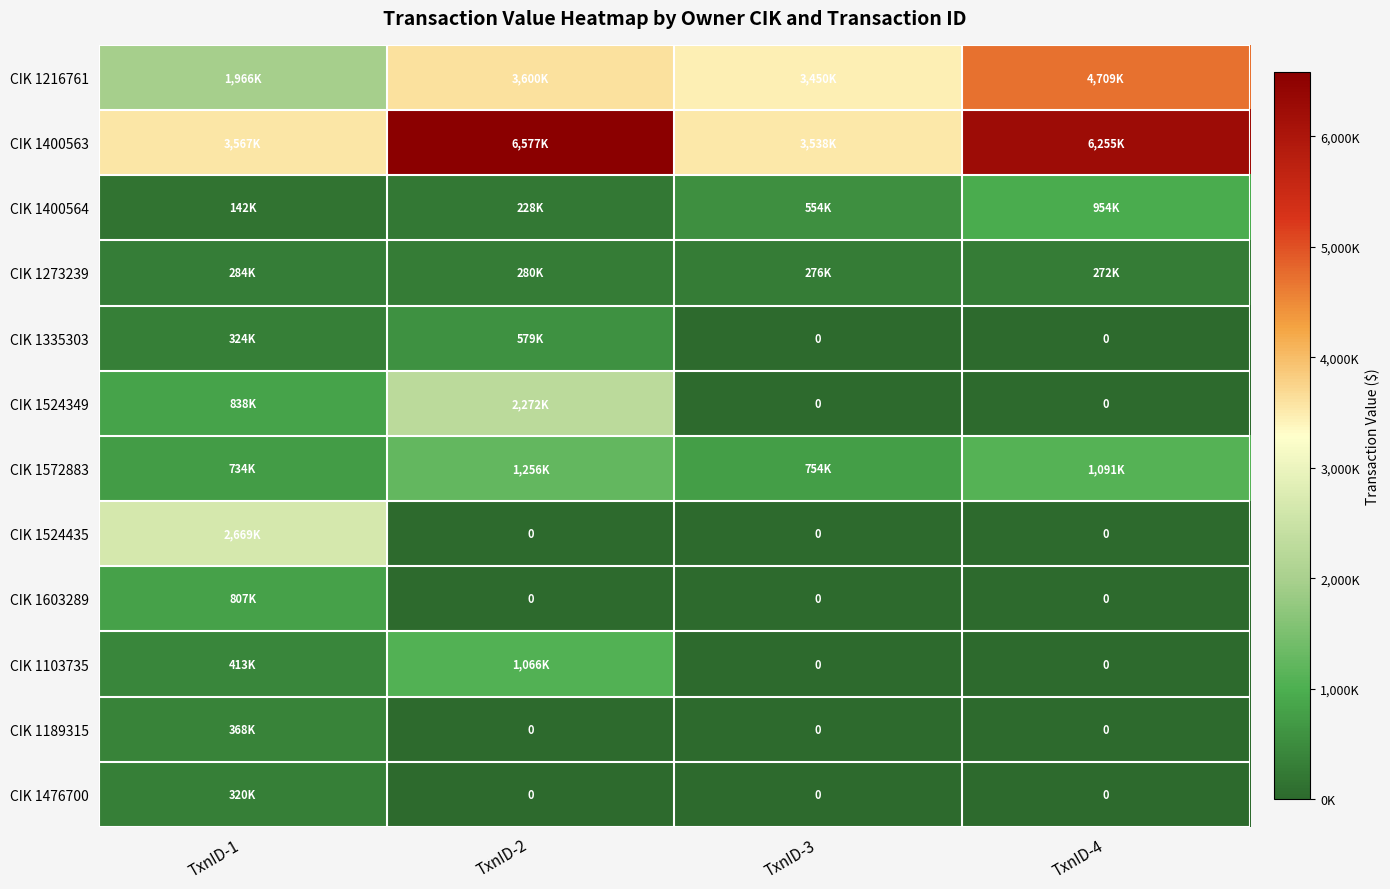

Which series has the largest total across all categories?

CIK 1400563